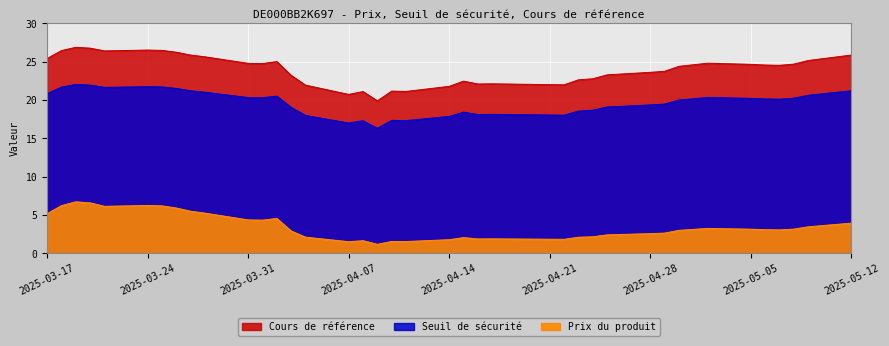

What is the minimum value for Seuil de sécurité?

16.3